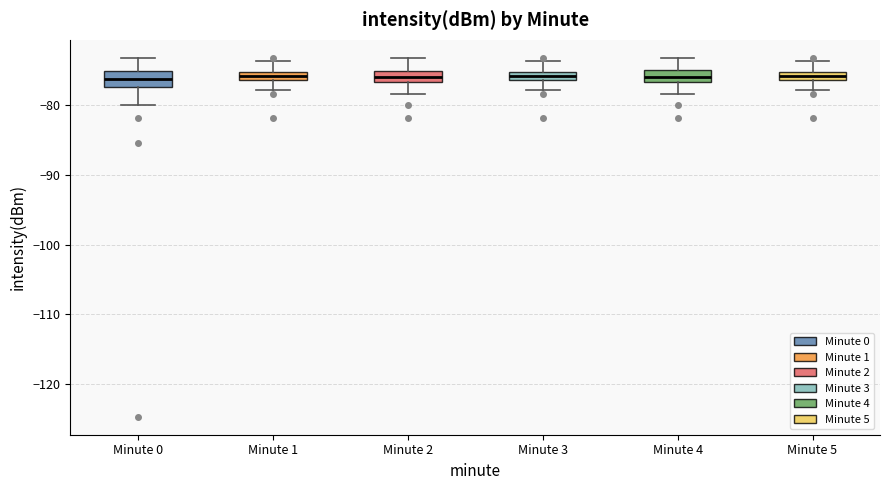

Where is the upper edge of the box for Minute 3 on the y-axis? The values are not printed on the chart, so give them approximately, as read against the axis.

-75